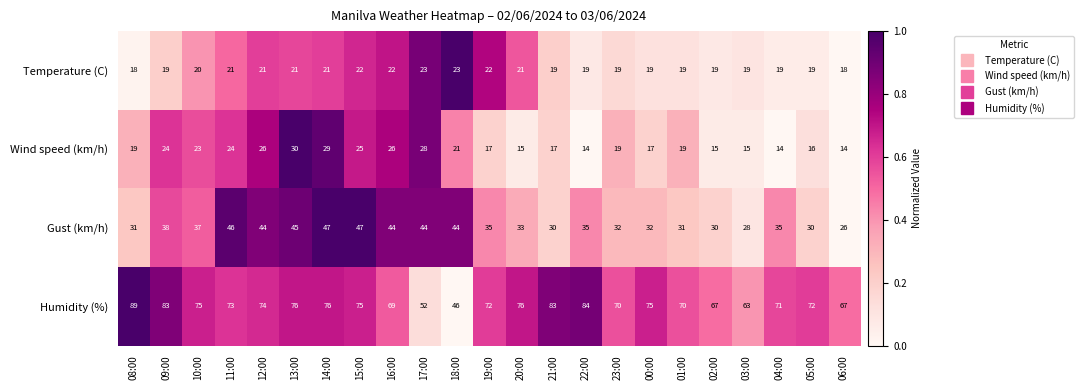

What is the total value across all series at 12:00?

165